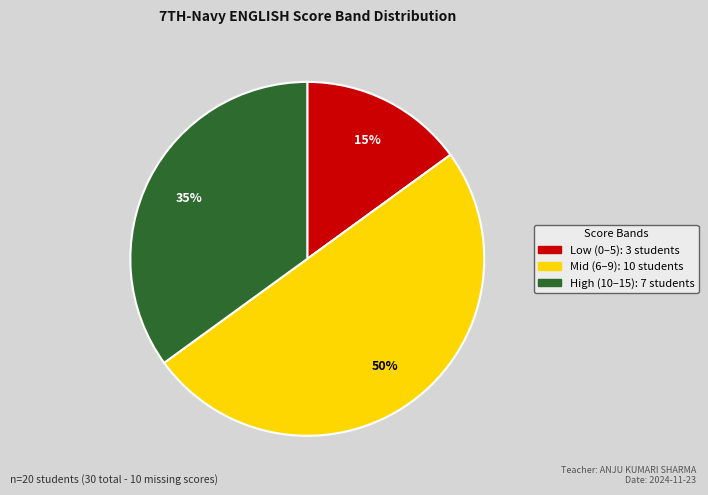

To the nearest percent, what is the difference between the largest and smallest slice percentages?

35%